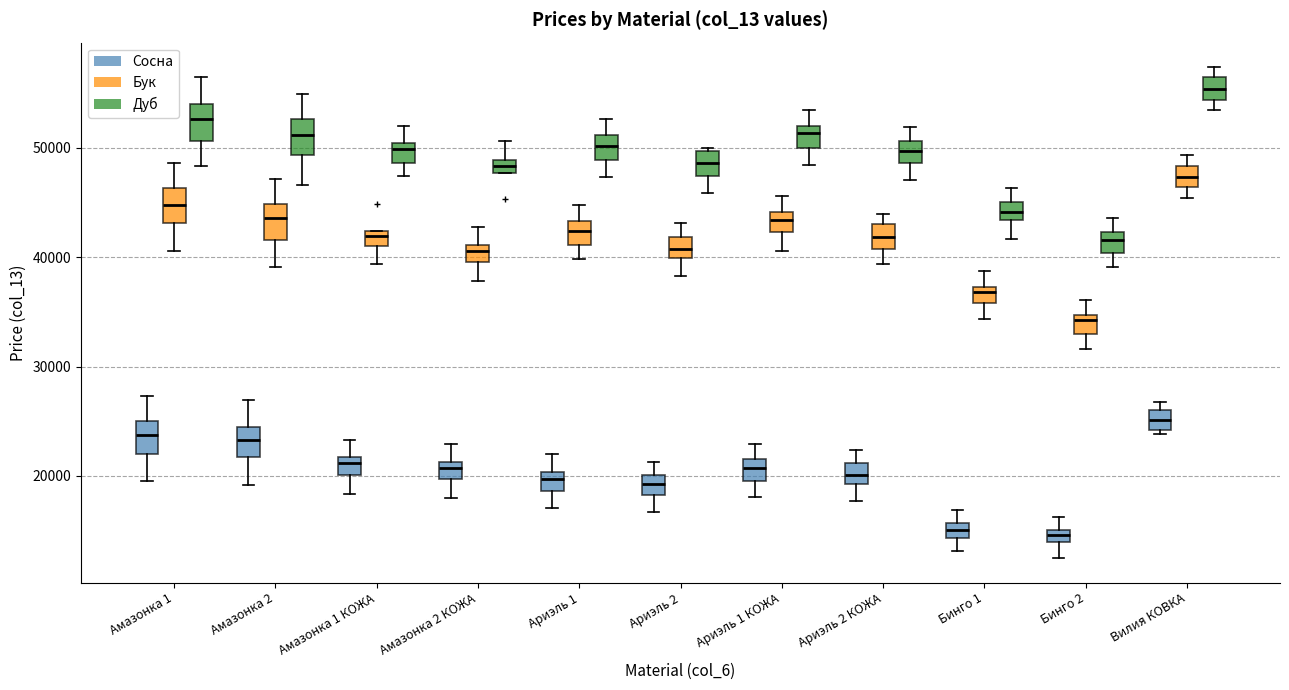

Where is the upper edge of the box for Вилия КОВКА (Сосна) on the y-axis? The values are not printed on the chart, so give them approximately, as read against the axis.

26000